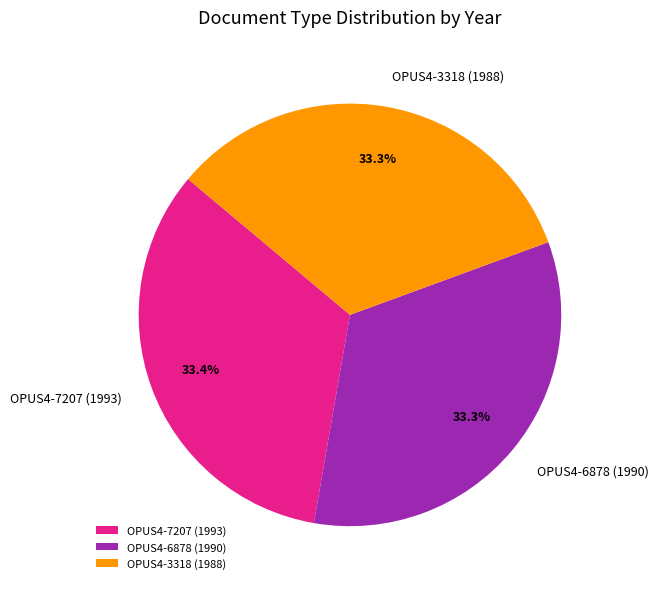

Is there a majority slice in this chart?

No